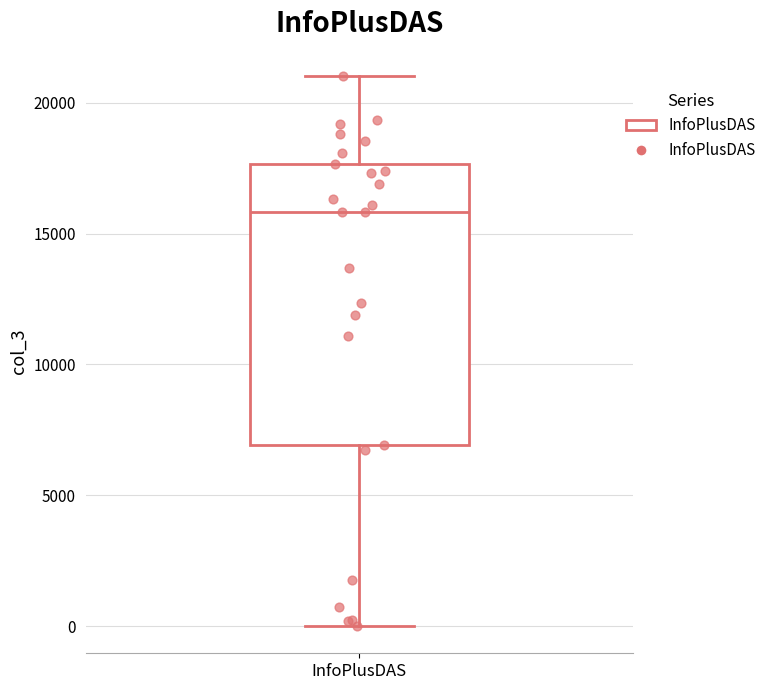

Transcribe this box plot: give where the median line is, the range the box spans, and where the two whiskers end, as read against the y-axis. The values are not printed on the chart, so give them approximately, as read against the axis.

median 16000, box 7000 to 17500, whiskers 0 to 21000